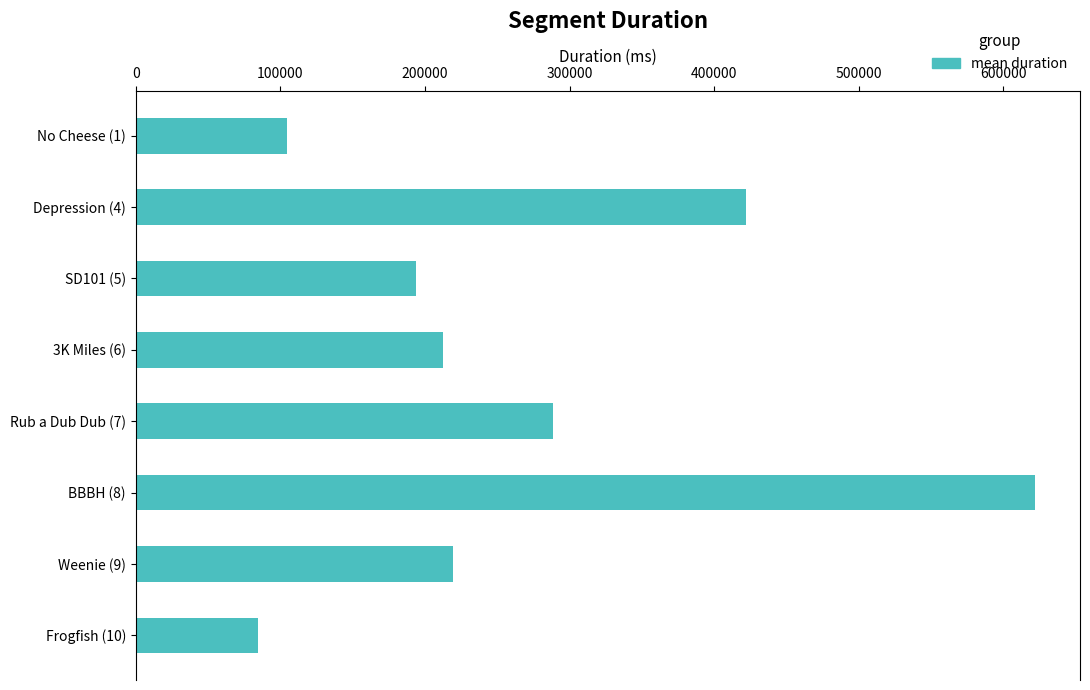

Is it true that the value at Rub a Dub Dub (7) is 151533.4?

False